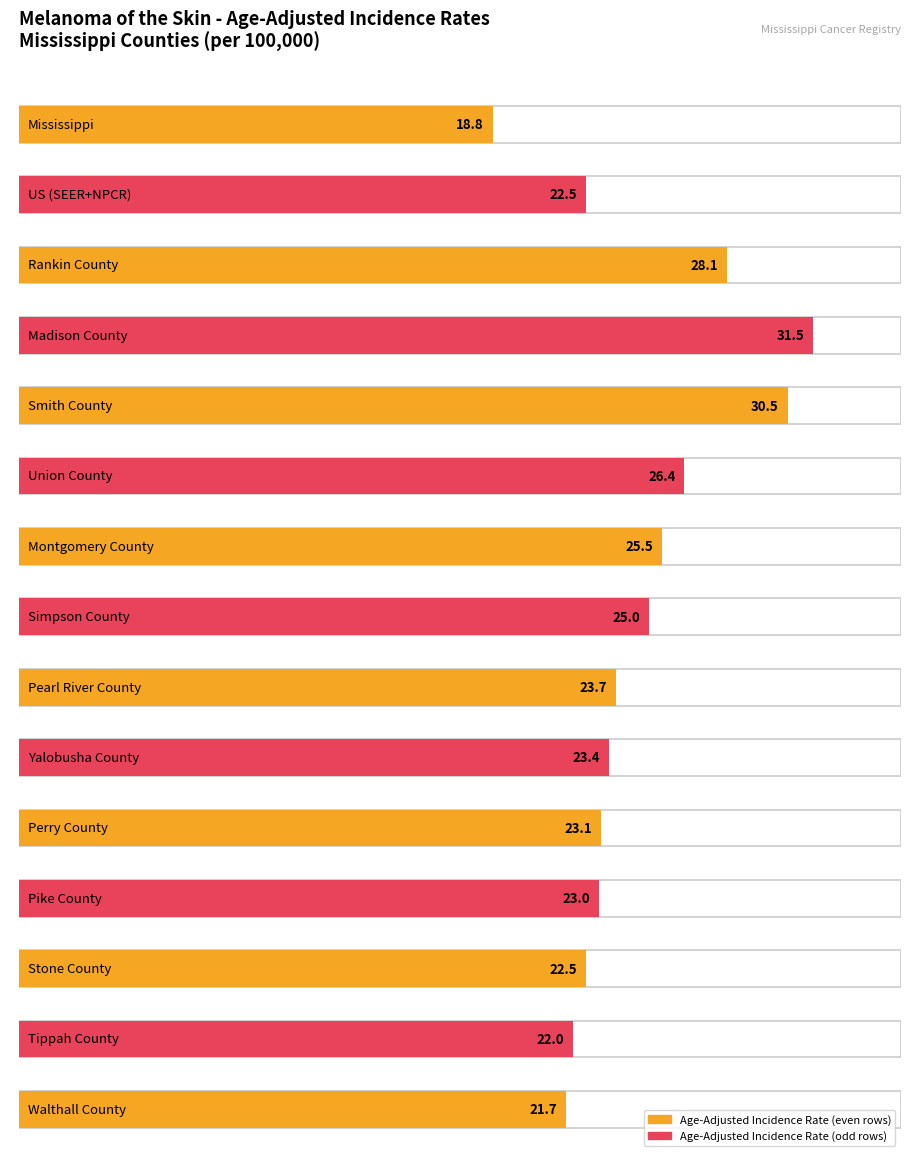

Are the bars grouped side by side (vs. stacked)?

No